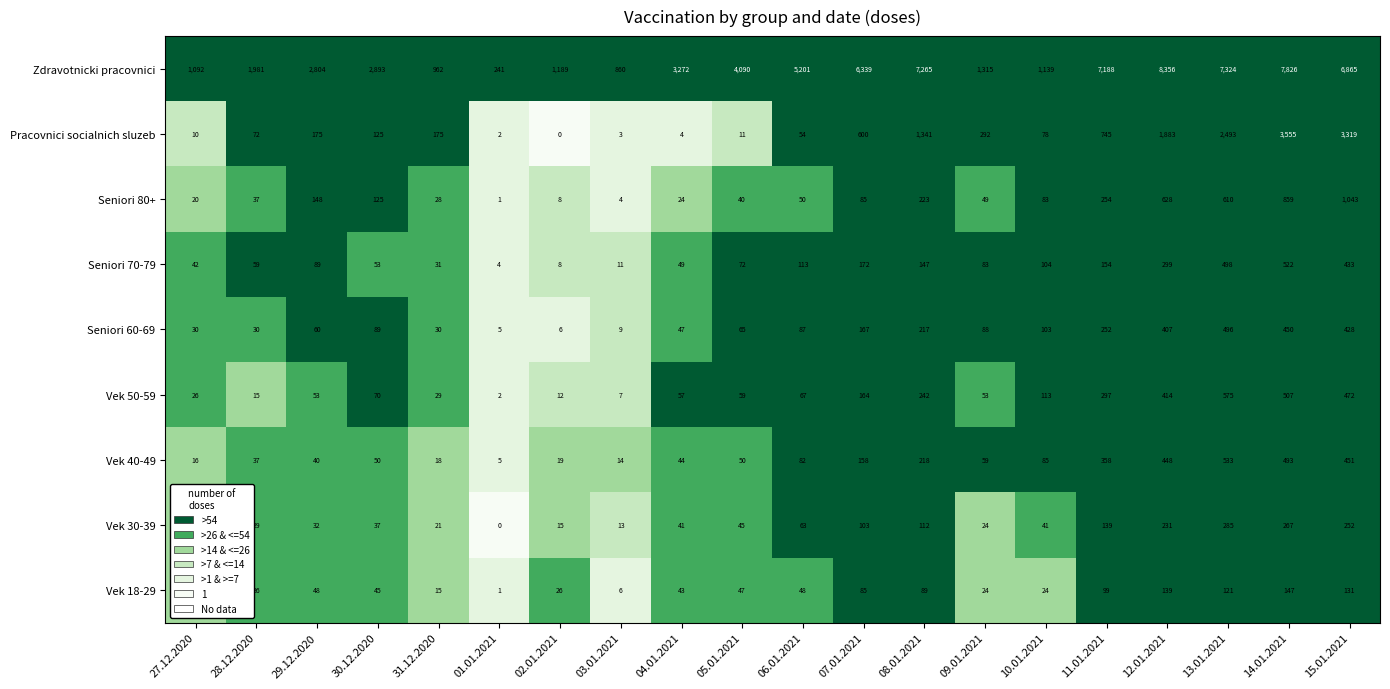

List the series in order of their peak value, highest first.

Zdravotnicki pracovnici, Pracovnici socialnich sluzeb, Seniori 80+, Vek 50-59, Vek 40-49, Seniori 70-79, Seniori 60-69, Vek 30-39, Vek 18-29